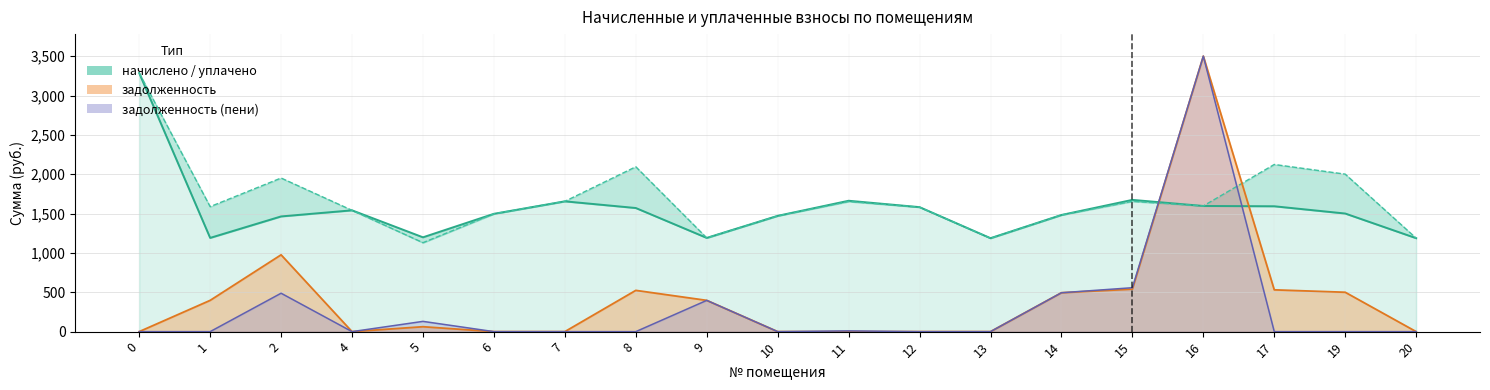

Is it true that задолженность equals 494.1 at 14?

True